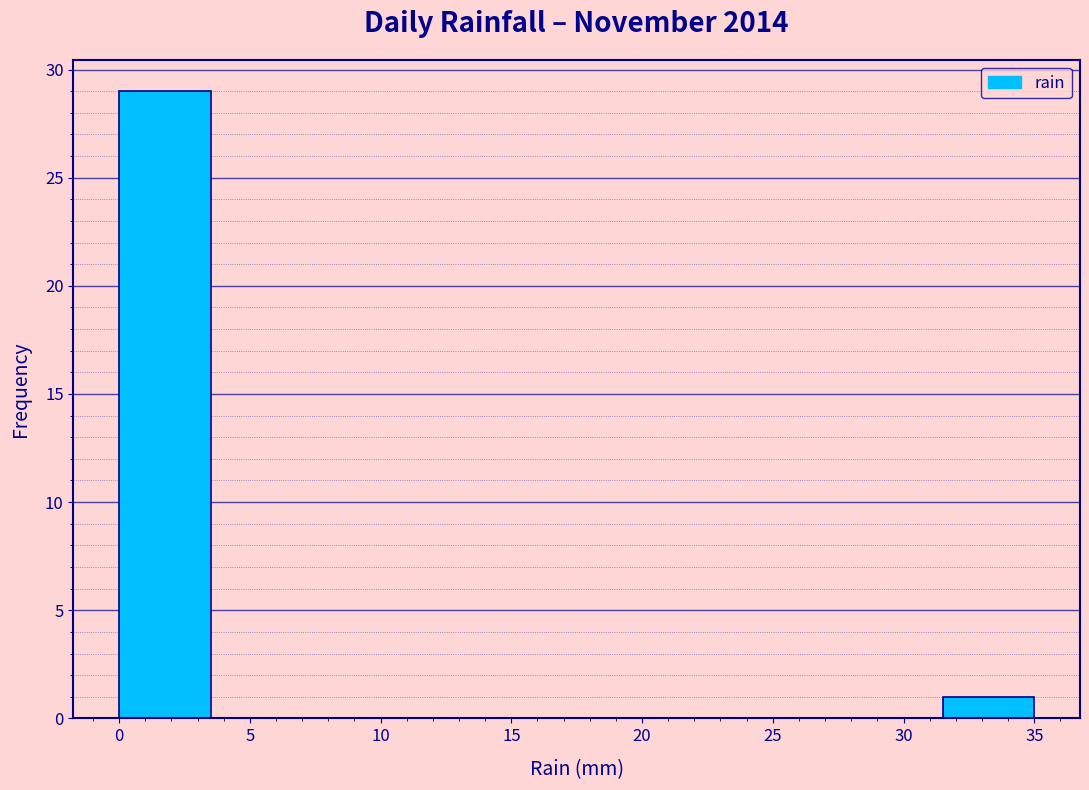

Reading left to right, list every bar in this chart as the range it spans on the x-axis followed by its height. The values are not printed on the chart, so give them approximately, as read against the axis.

0.0 to 3.5: 29
3.5 to 7.0: 0
7.0 to 10.5: 0
10.5 to 14.0: 0
14.0 to 17.5: 0
17.5 to 21.0: 0
21.0 to 24.5: 0
24.5 to 28.0: 0
28.0 to 31.5: 0
31.5 to 35.0: 1